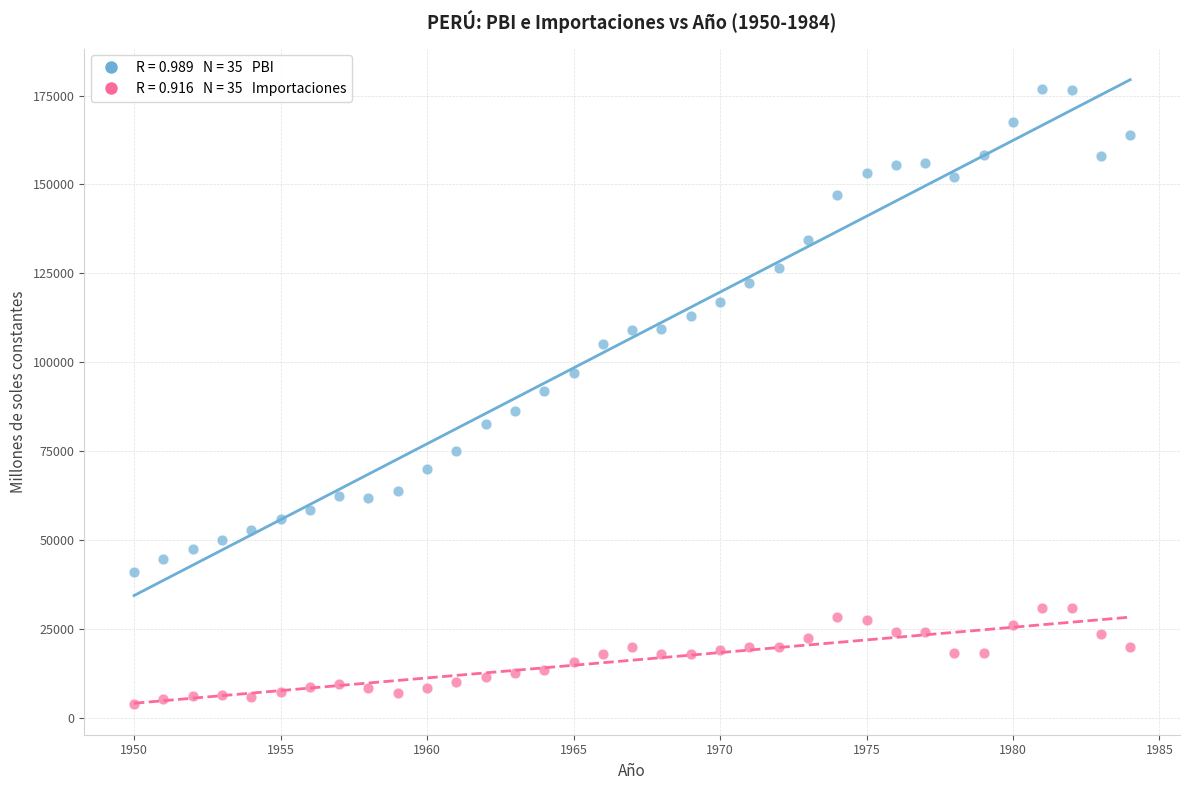

Across all data points, what is the range of Y values (max minus min)?

172920